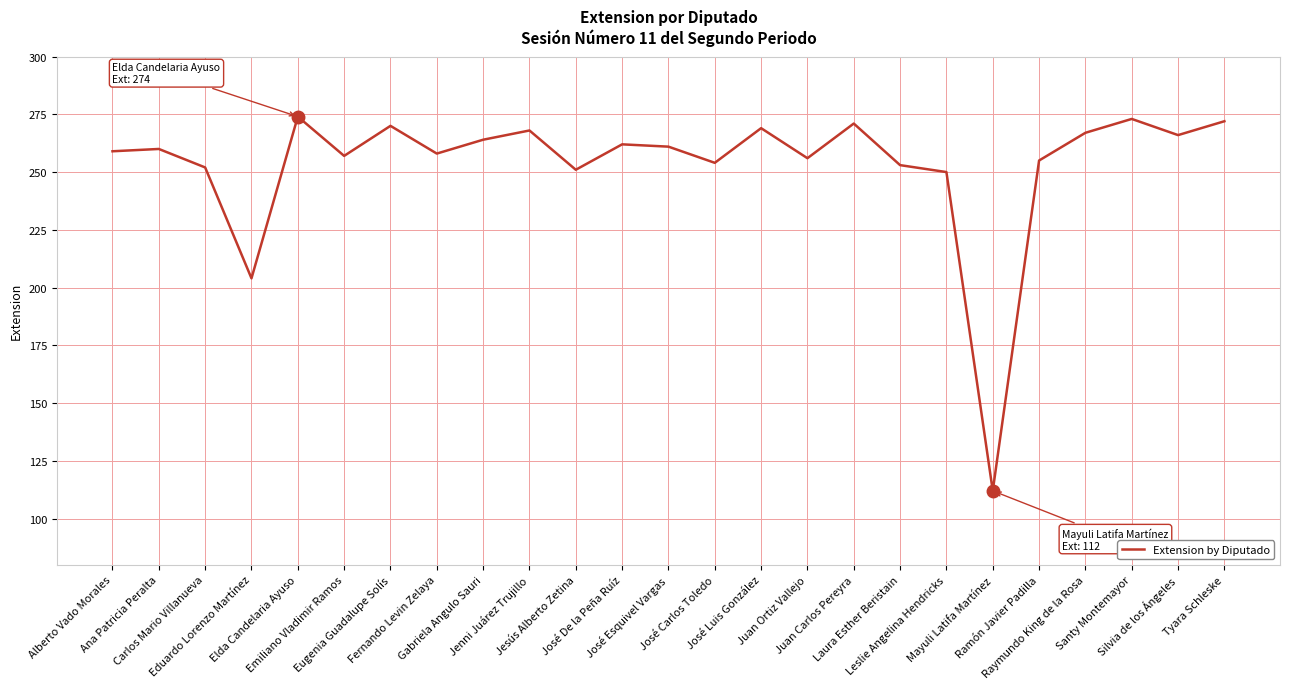

What is the difference between the second highest and second lowest values?

69